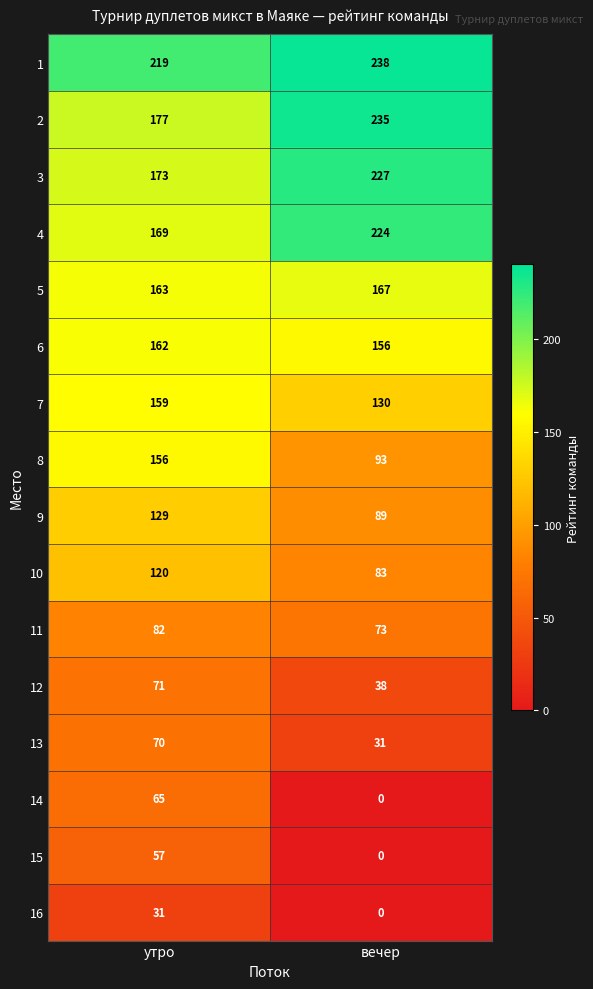

What is the sum of all 8 values?

249